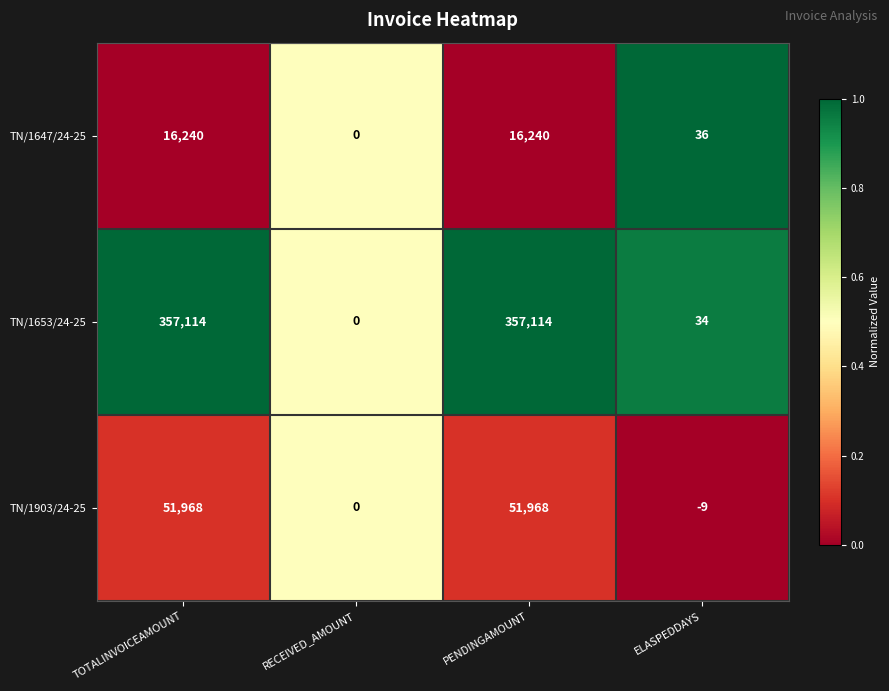

Which series changed the most between TOTALINVOICEAMOUNT and RECEIVED_AMOUNT?

TN/1653/24-25